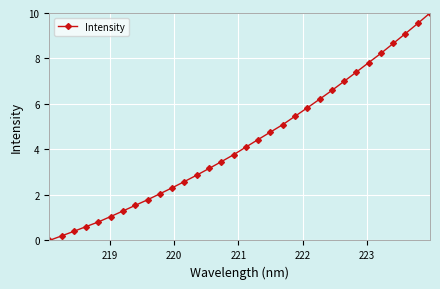

How many distinct data groups are displayed?

1